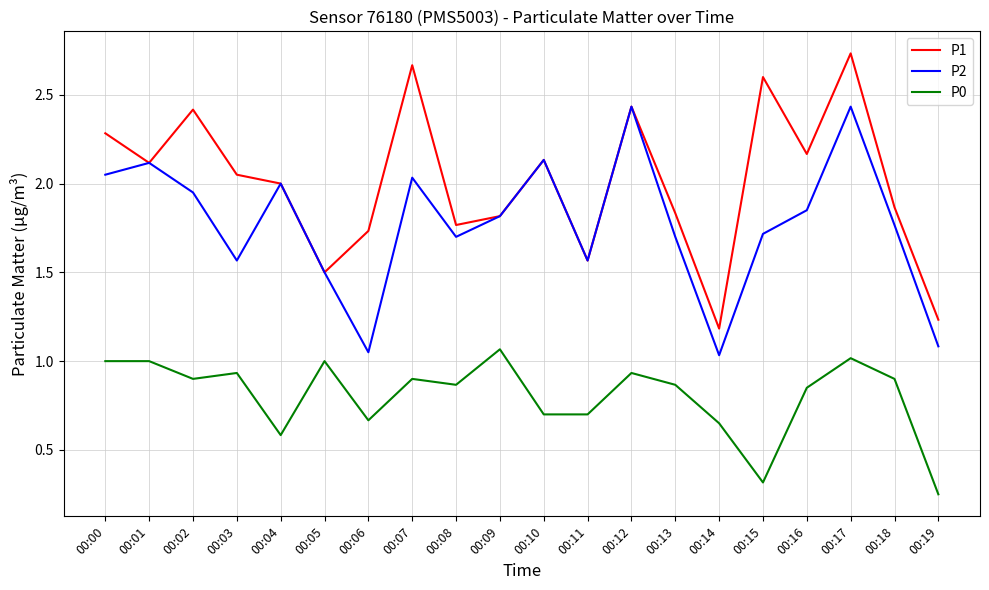

Between 00:12 and 00:14, which series saw the biggest shift?

P2